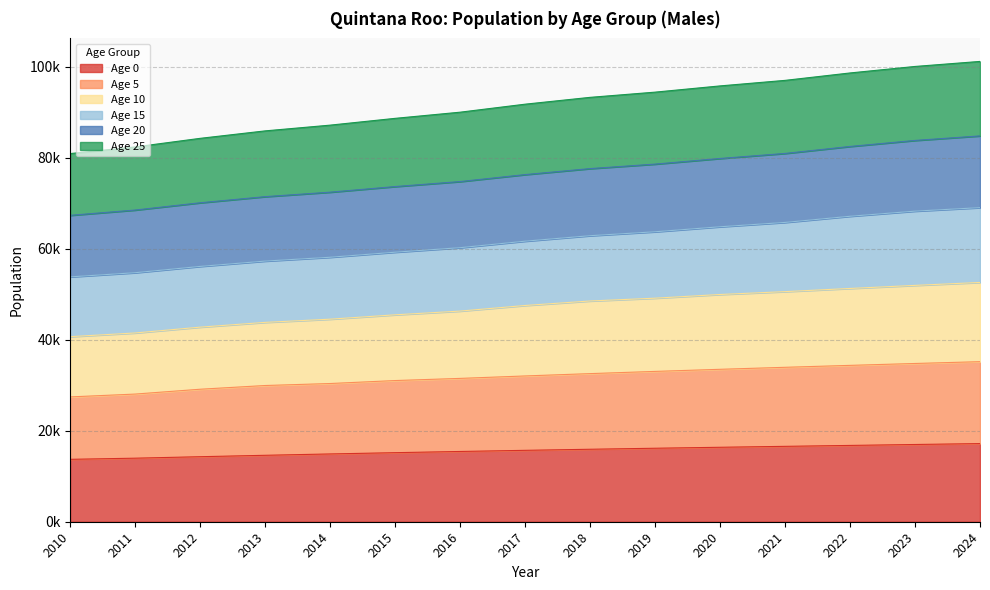

What are all the series names shown in the legend?

Age 0, Age 5, Age 10, Age 15, Age 20, Age 25